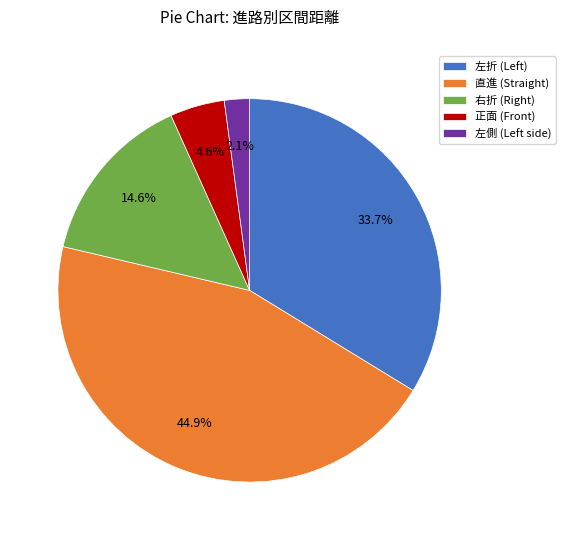

Which slice is the largest?

直進 (Straight)